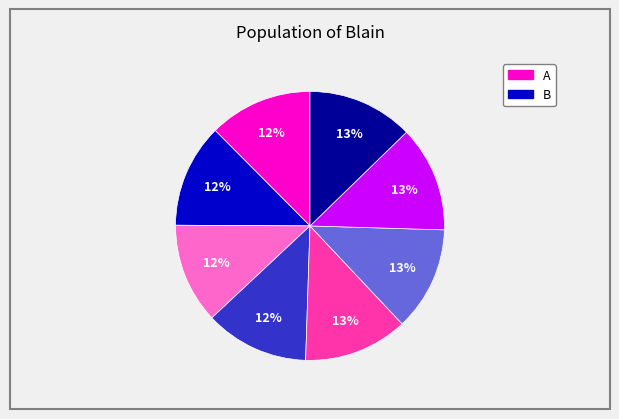

To the nearest percent, what is the difference between the largest and smallest slice percentages?

1%